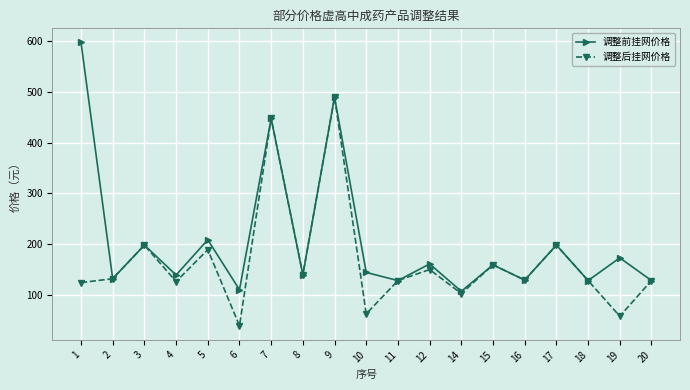

Which series has the widest spread of values?

调整前挂网价格